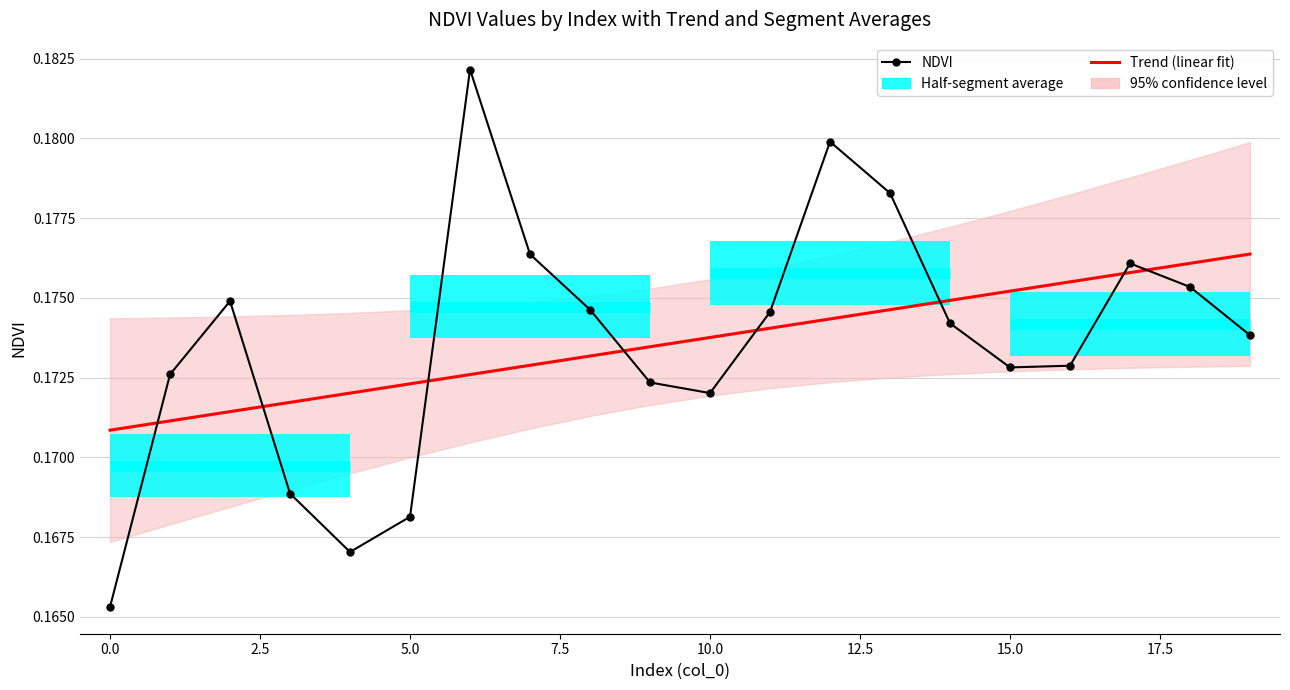

What is the value of the 14th point from the left?

0.2